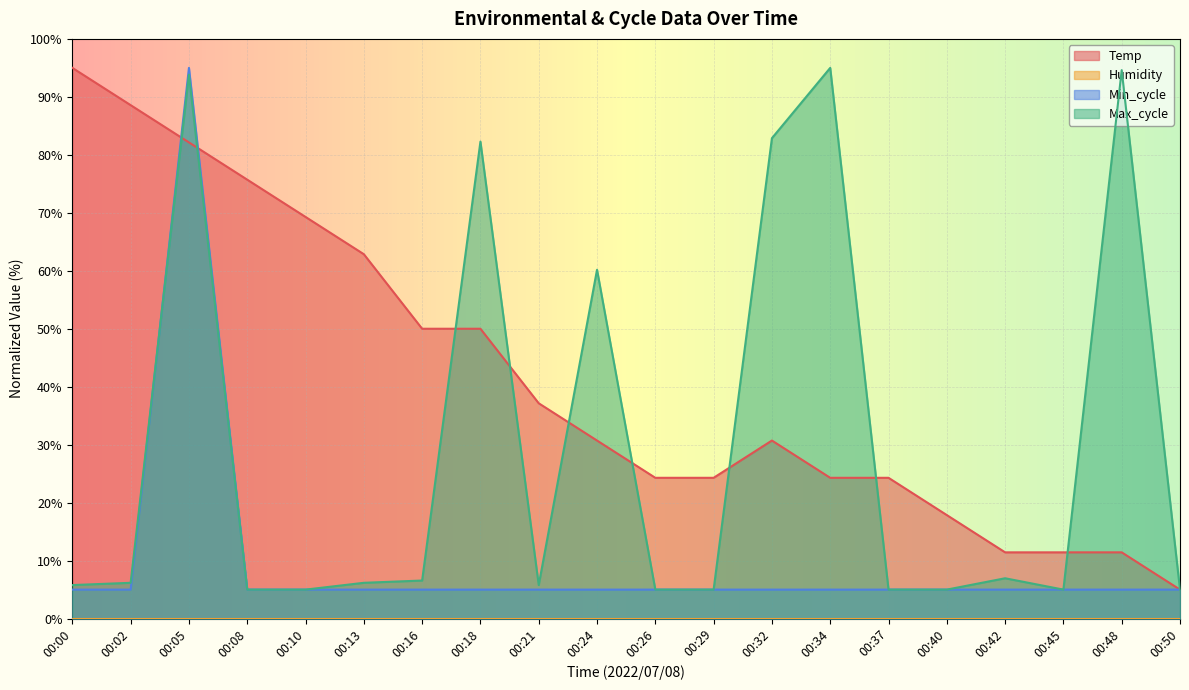

True or false: Min_cycle has a value of 5.0 at 00:42.

True